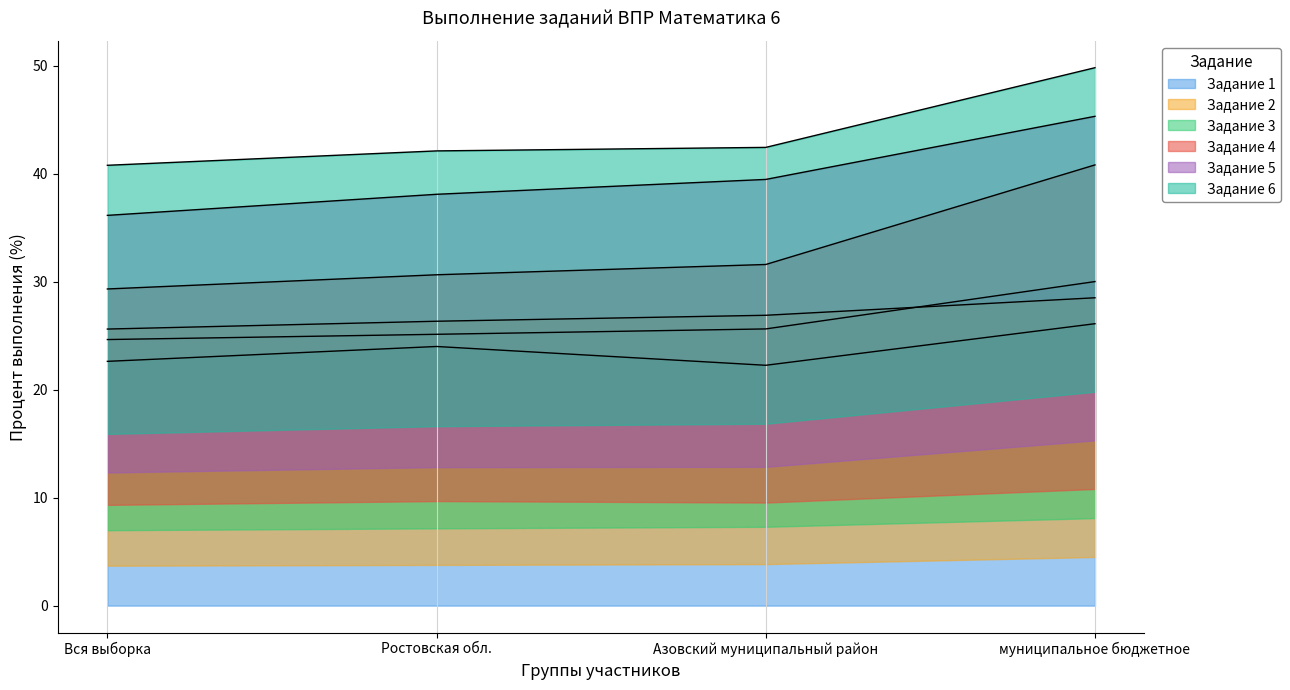

How many lines are shown in the chart?

6